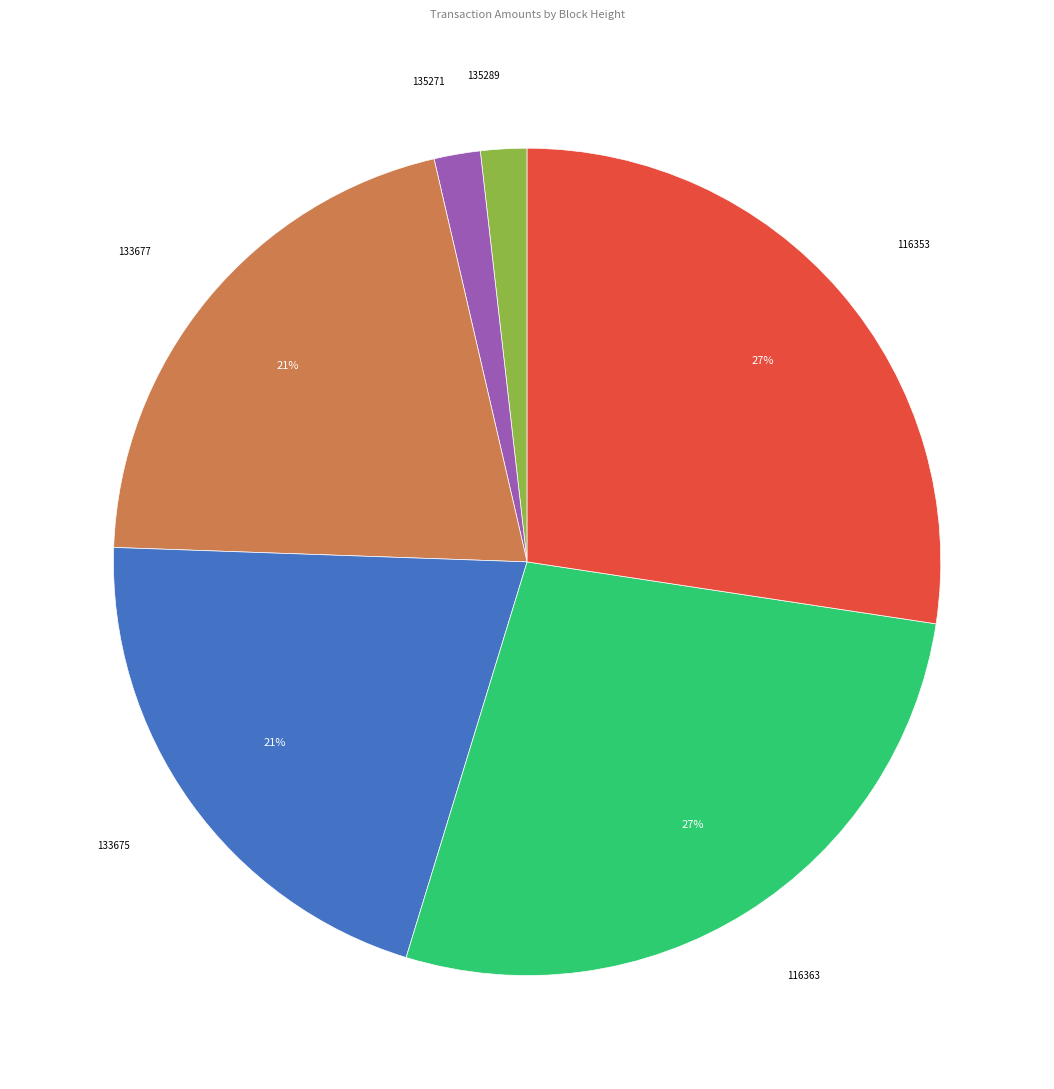

Between 133675 and 135271, which is larger?

133675